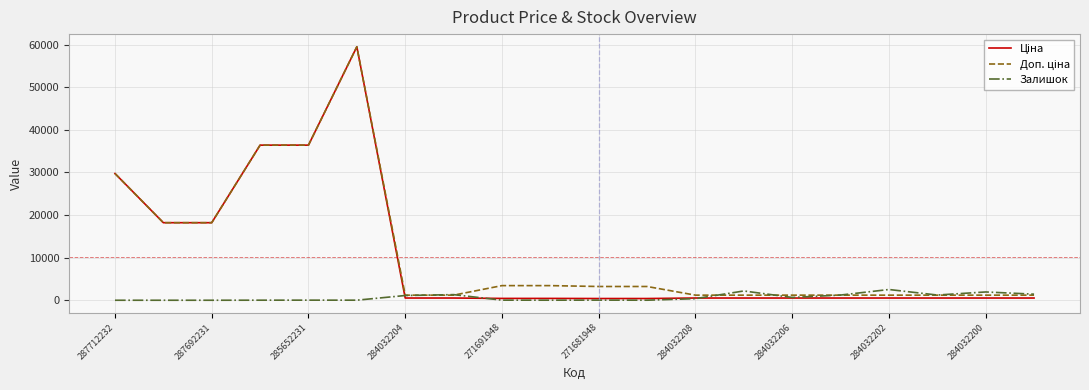

What is the maximum value for Ціна?

59523.0